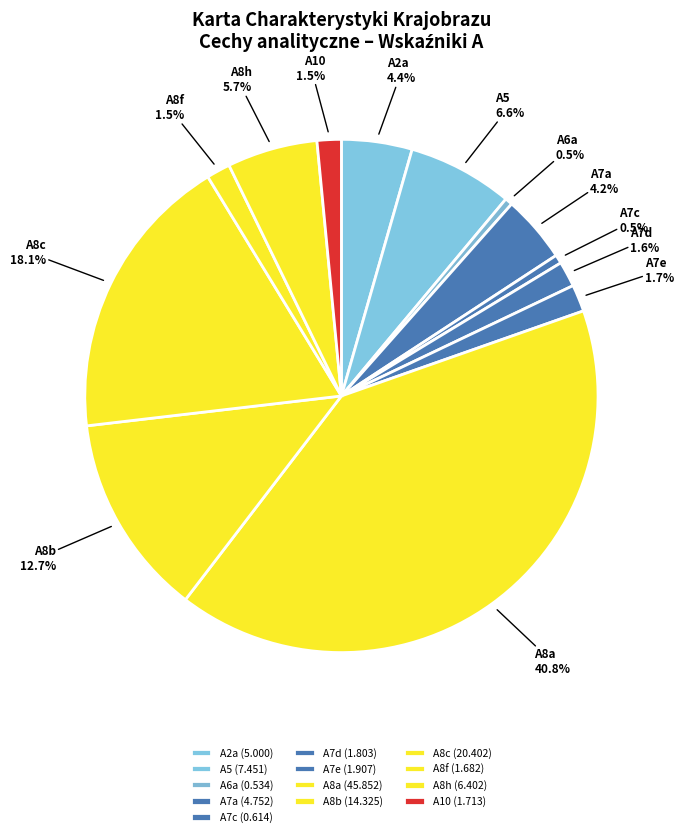

Which slice is the largest?

A8a